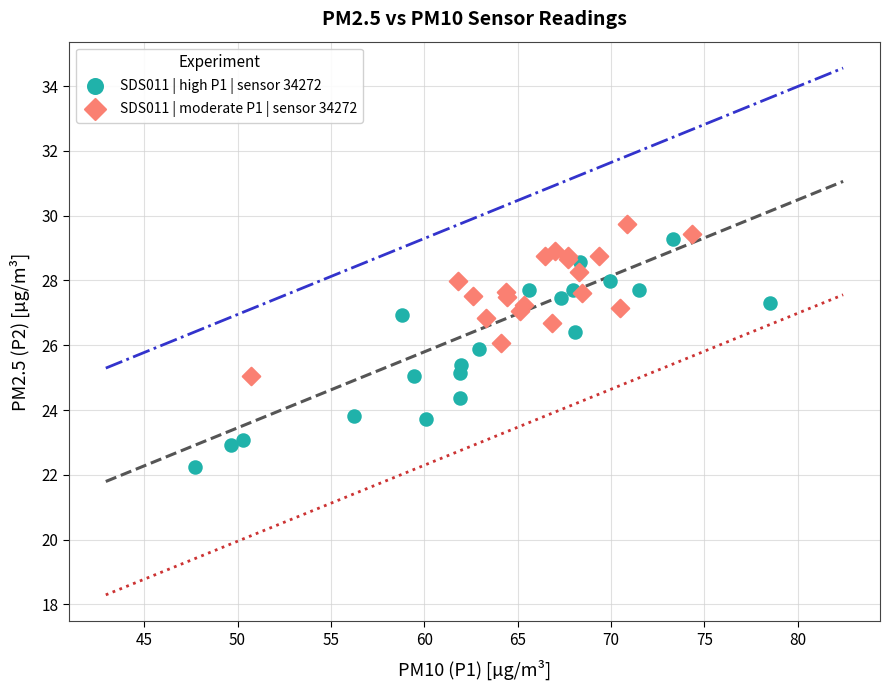

Which series reaches the minimum Y coordinate?

SDS011 | high P1 | sensor 34272